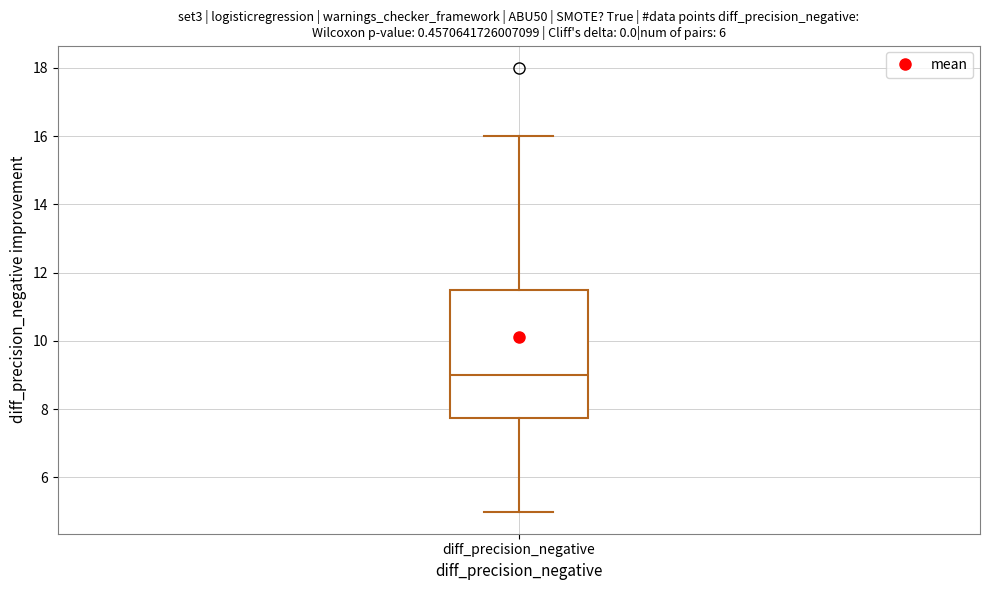

Where is the lower edge of the box for diff_precision_negative on the y-axis? The values are not printed on the chart, so give them approximately, as read against the axis.

7.8